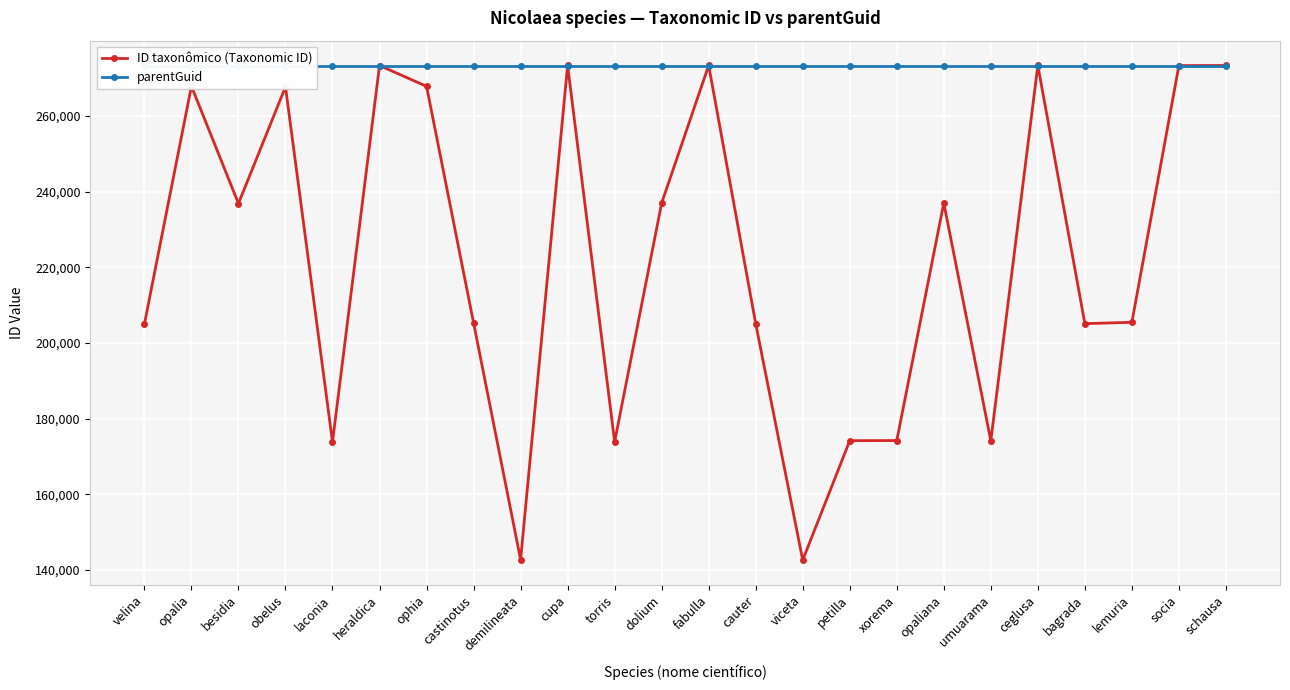

What is the smallest value displayed?

142636